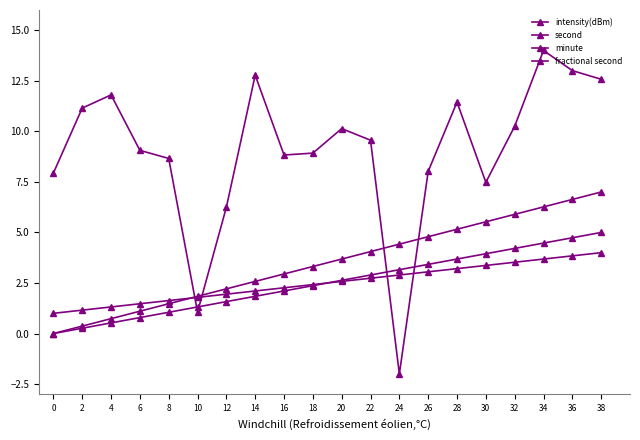

What is the approximate value of second at 18?

3.3